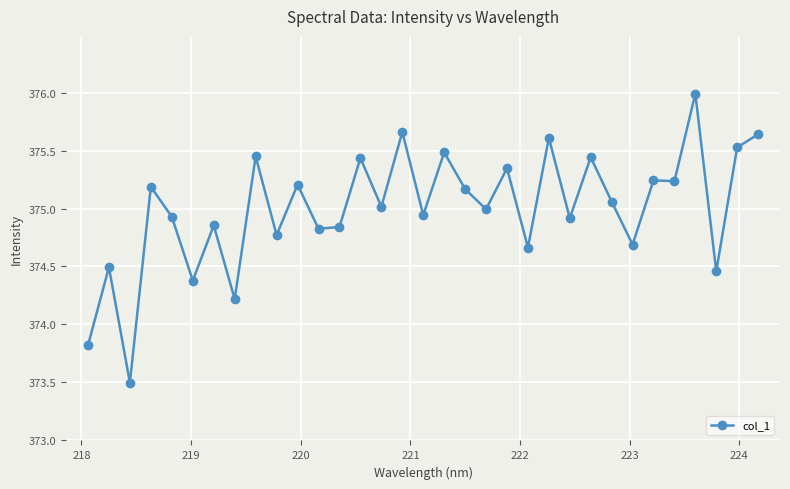

What is the minimum value shown in the chart?

373.5